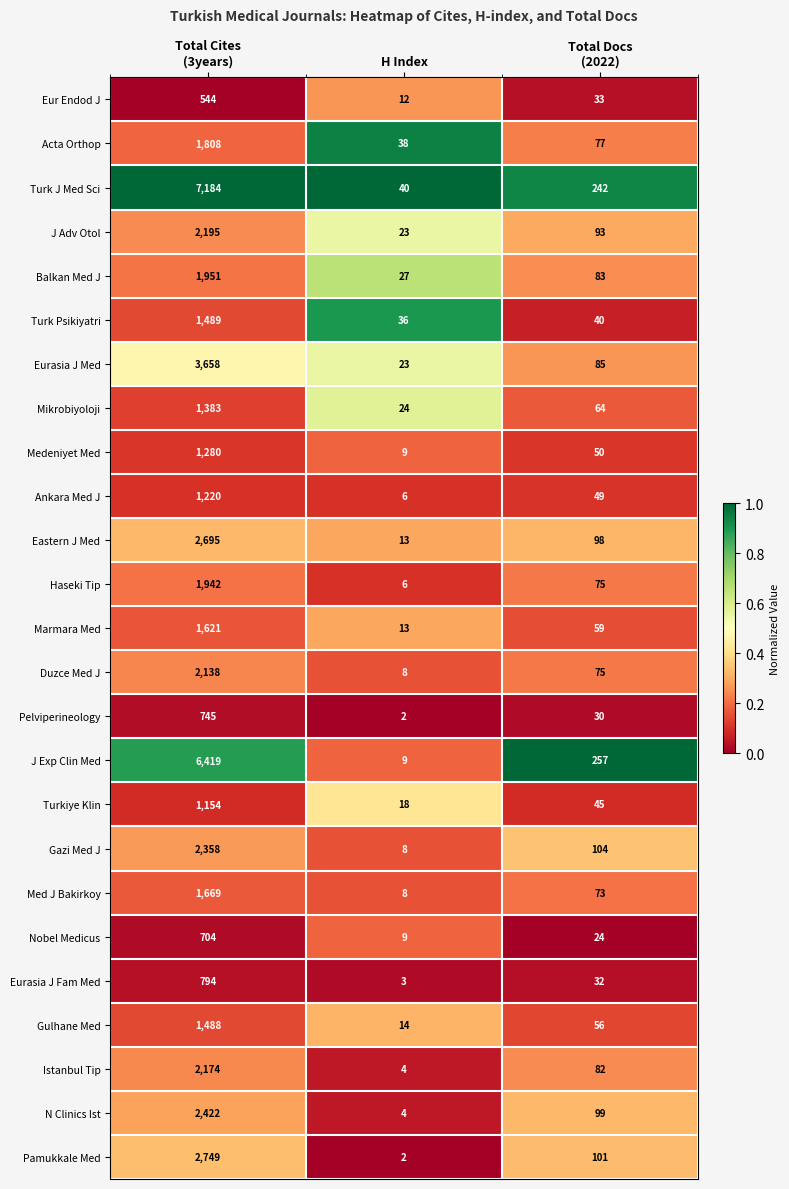

What is the average value of the Turkiye Klin series?

406